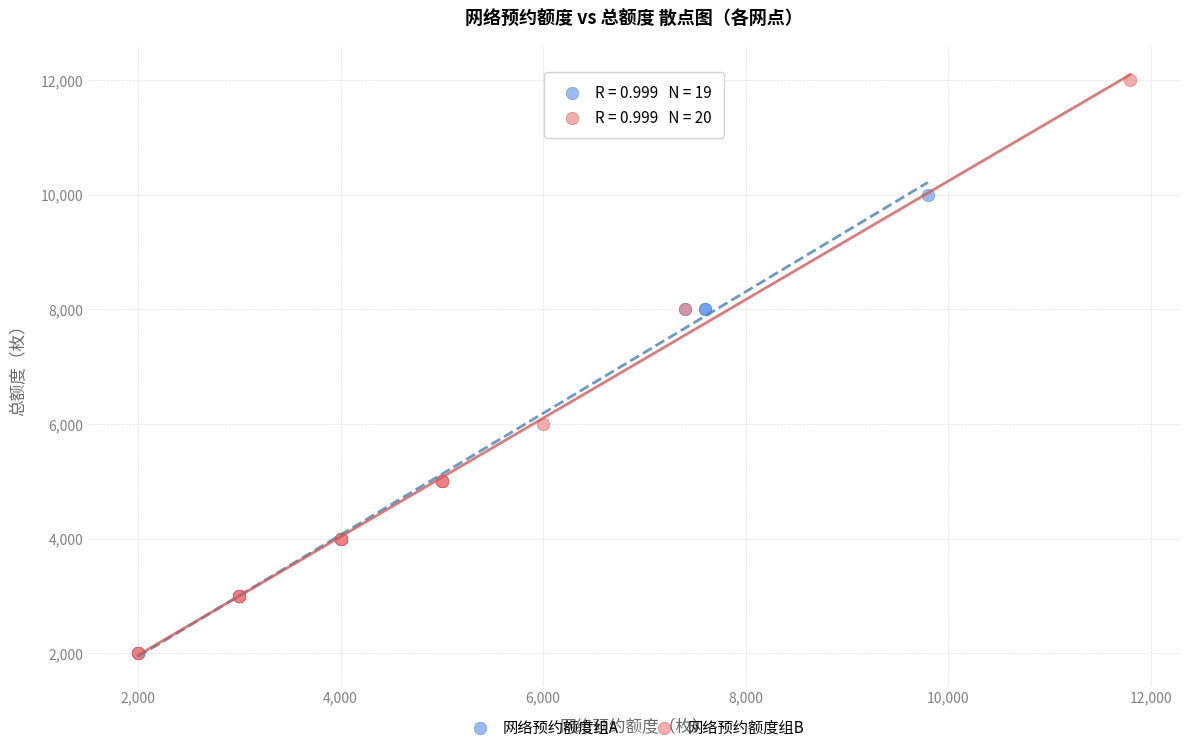

Which series has the widest spread of Y values?

网络预约额度组B